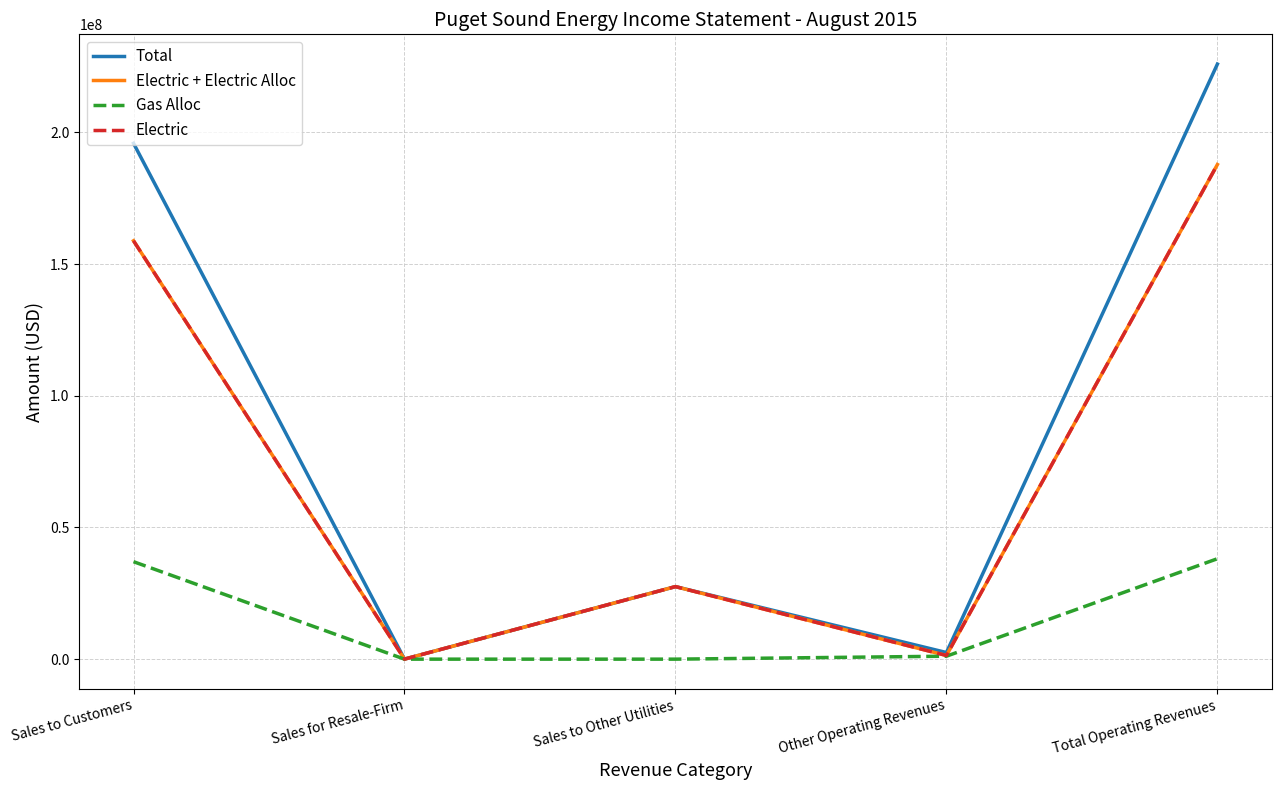

How many lines are shown in the chart?

4